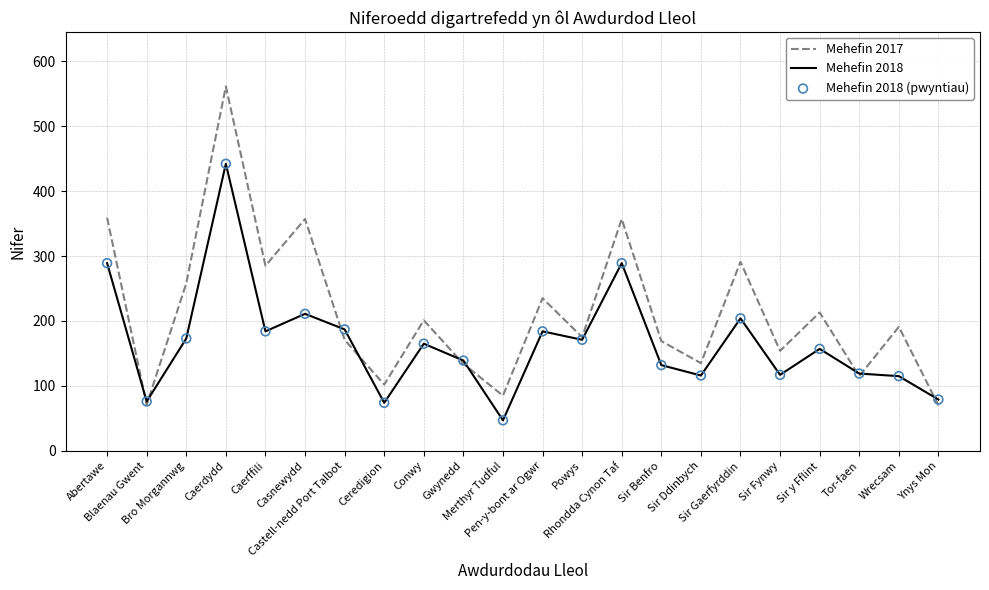

What is the total value across all series at Bro Morgannwg?

431